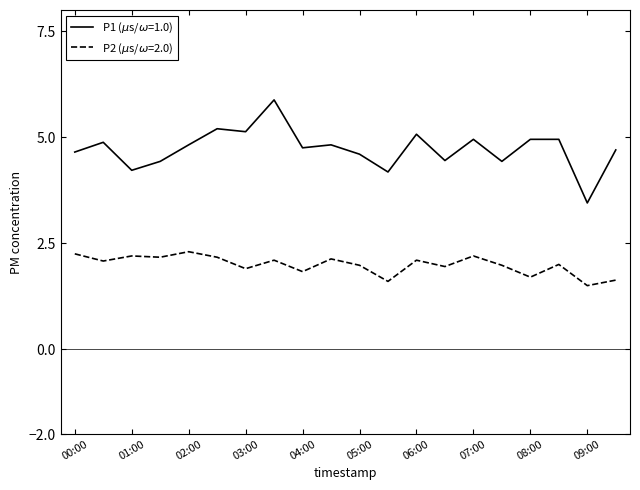

What is the minimum value shown in the chart?

1.5